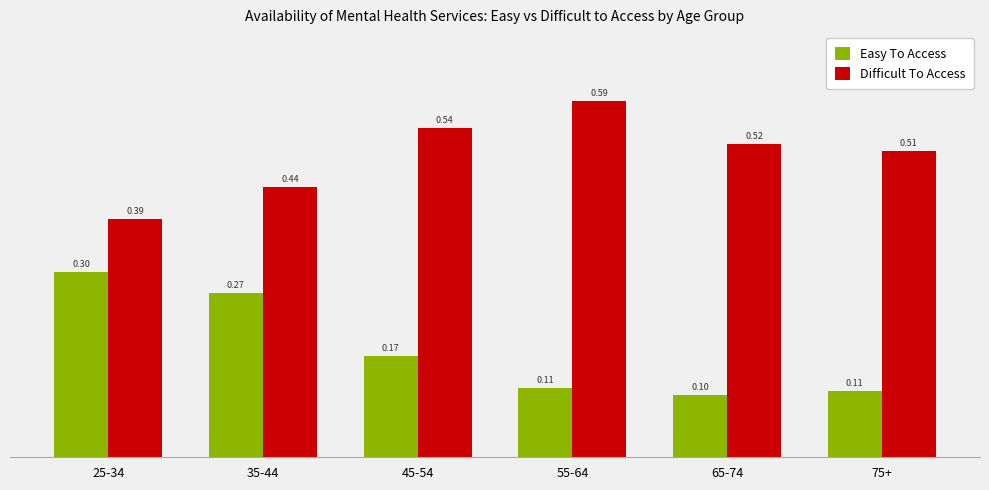

Between 25-34 and 65-74, which series saw the biggest shift?

Easy To Access